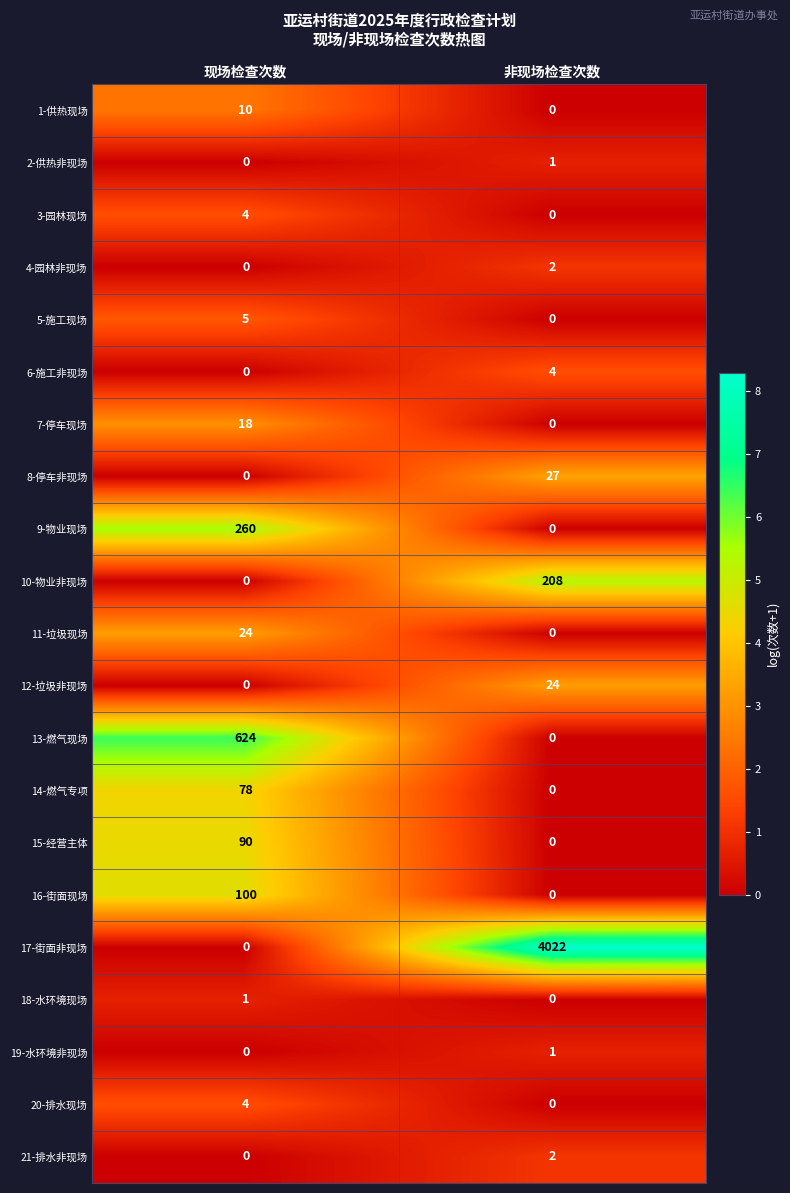

Which series has the largest total across all categories?

17-街面非现场